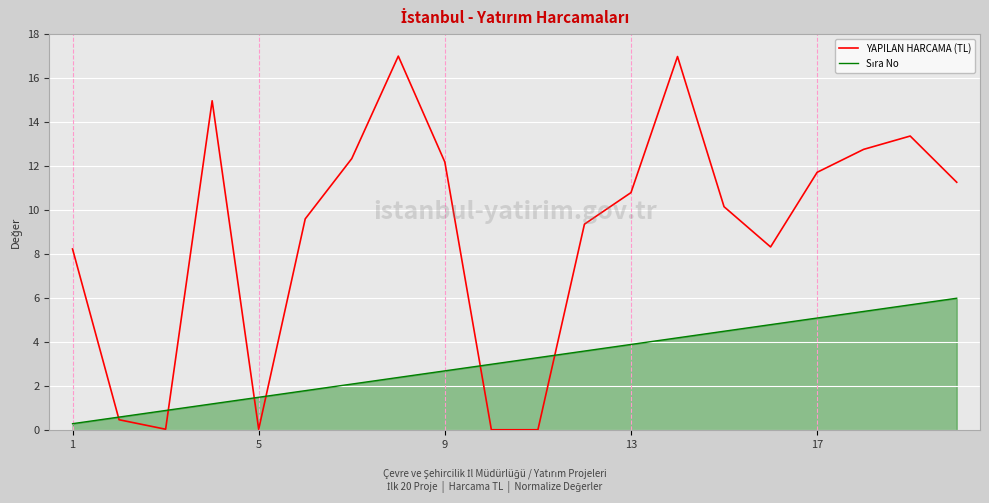

At how many categories does at least one series exceed 9?

13